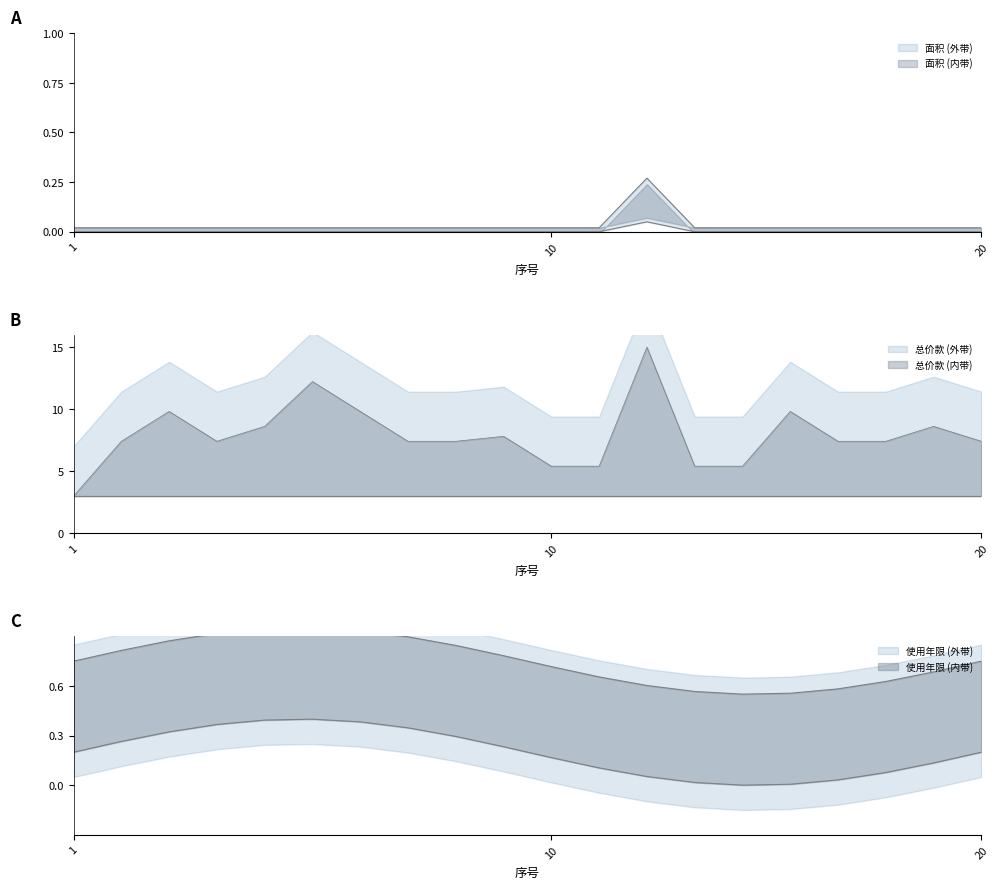

At which category is the sum across all series the highest?

13